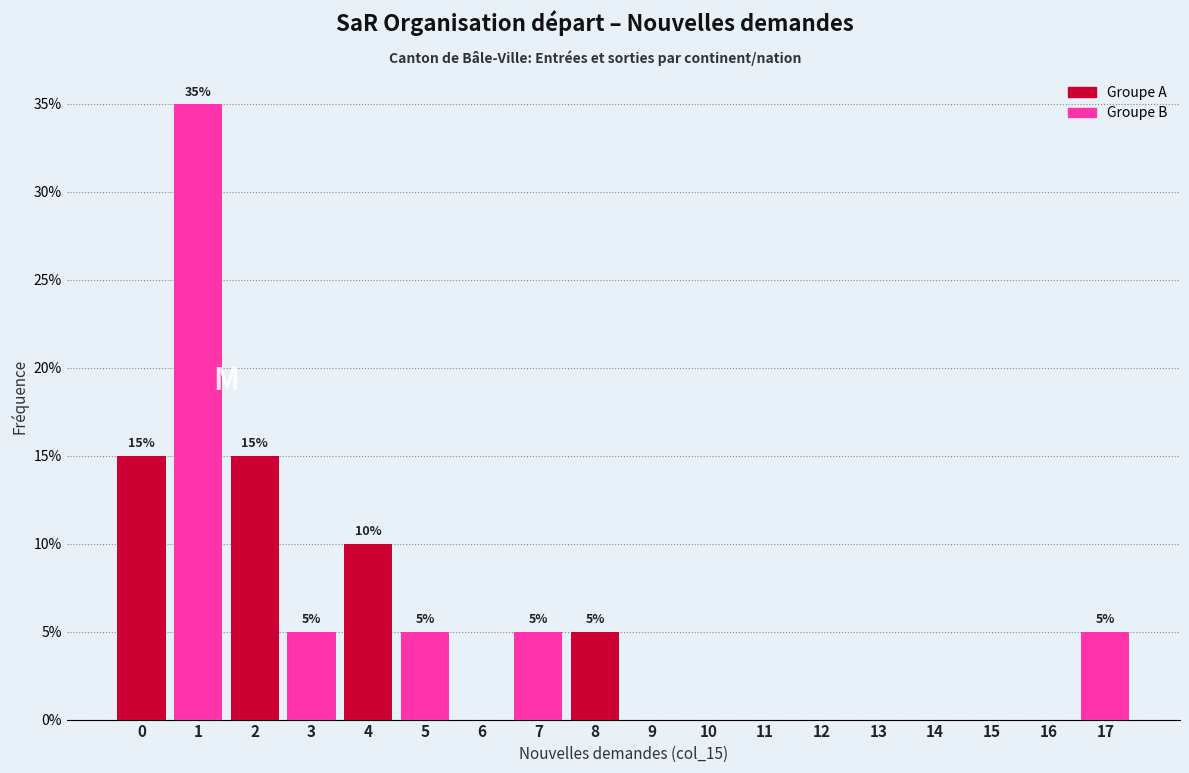

What is the maximum value shown in the chart?

35